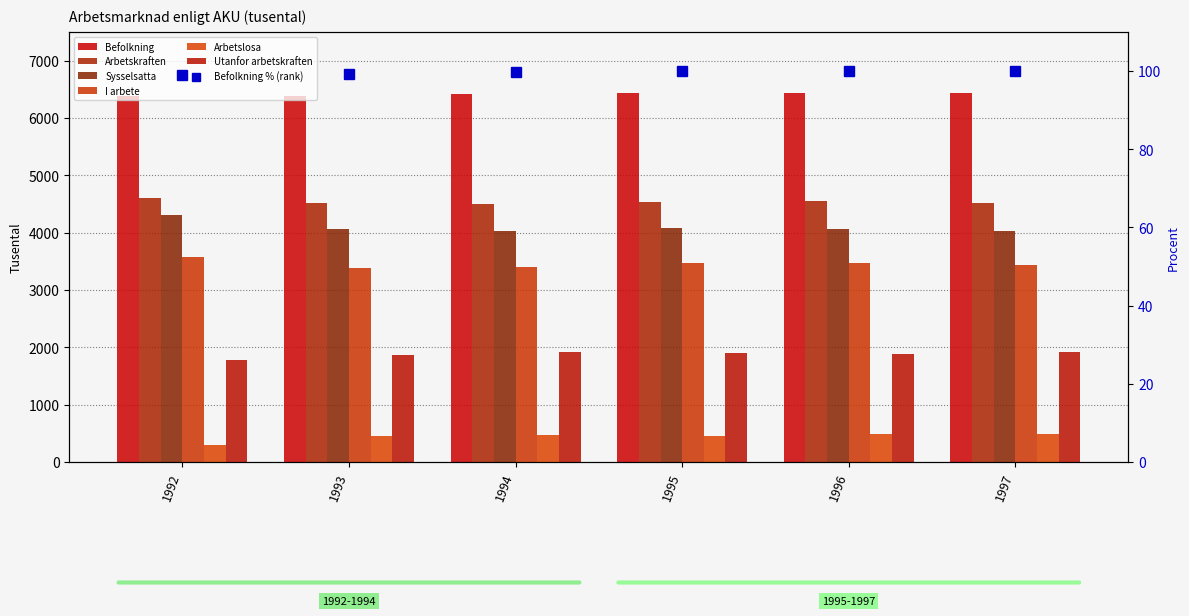

What is the value of the Sysselsatta bar at the 4th from the left?

4086.1